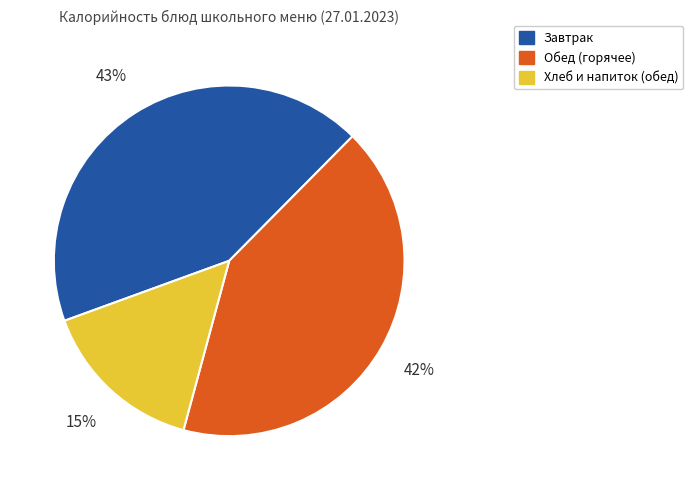

To the nearest percent, what is the difference between the largest and smallest slice percentages?

28%